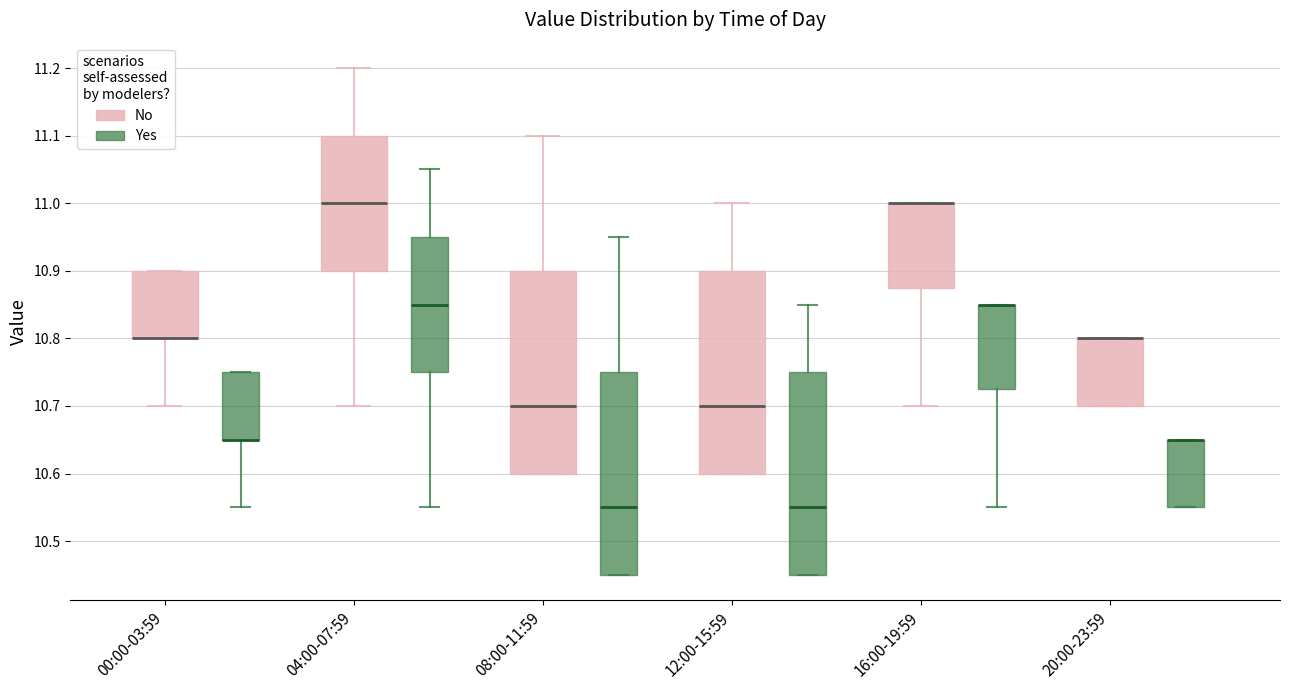

Reading left to right, transcribe this box plot: for each box, give where its median line is, the range the box spans, and where its two whiskers end, as read against the y-axis. The values are not printed on the chart, so give them approximately, as read against the axis.

00:00-03:59 (No): median 10.80 (drawn on the box's lower edge), box 10.80 to 10.90, whiskers 10.70 to 10.90
00:00-03:59 (Yes): median 10.65 (drawn on the box's lower edge), box 10.65 to 10.75, whiskers 10.55 to 10.75
04:00-07:59 (No): median 11.00, box 10.90 to 11.10, whiskers 10.70 to 11.20
04:00-07:59 (Yes): median 10.85, box 10.75 to 10.95, whiskers 10.55 to 11.05
08:00-11:59 (No): median 10.70, box 10.60 to 10.90, whiskers 10.60 to 11.10
08:00-11:59 (Yes): median 10.55, box 10.45 to 10.75, whiskers 10.45 to 10.95
12:00-15:59 (No): median 10.70, box 10.60 to 10.90, whiskers 10.60 to 11.00
12:00-15:59 (Yes): median 10.55, box 10.45 to 10.75, whiskers 10.45 to 10.85
16:00-19:59 (No): median 11.00 (drawn on the box's upper edge), box 10.88 to 11.00, whiskers 10.70 to 11.00
16:00-19:59 (Yes): median 10.85 (drawn on the box's upper edge), box 10.73 to 10.85, whiskers 10.55 to 10.85
20:00-23:59 (No): median 10.80 (drawn on the box's upper edge), box 10.70 to 10.80, whiskers 10.70 to 10.80
20:00-23:59 (Yes): median 10.65 (drawn on the box's upper edge), box 10.55 to 10.65, whiskers 10.55 to 10.65